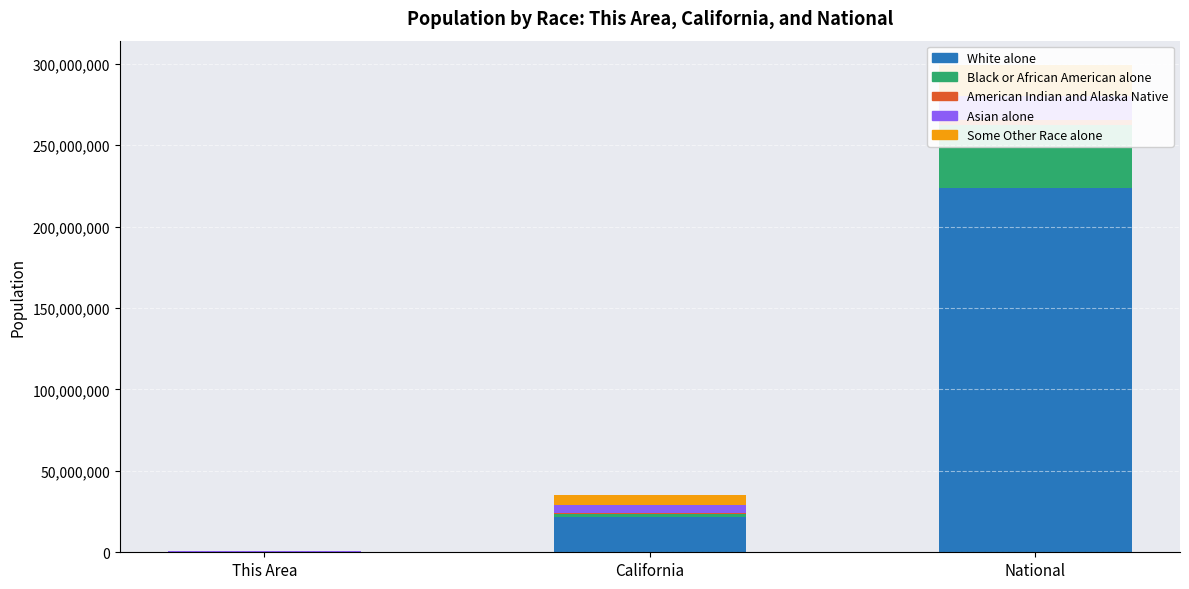

The value of Asian alone at National is 24049822. True or false?

False